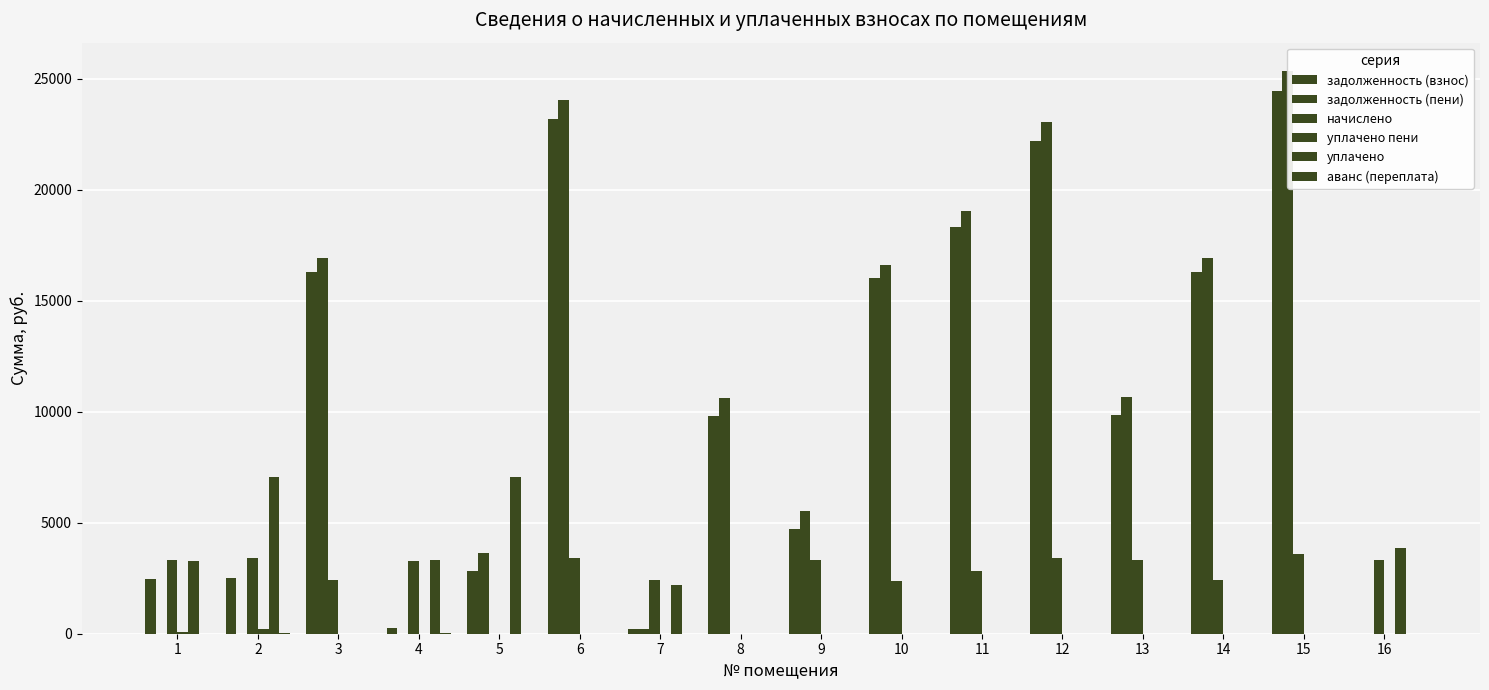

Are the bars grouped side by side (vs. stacked)?

Yes